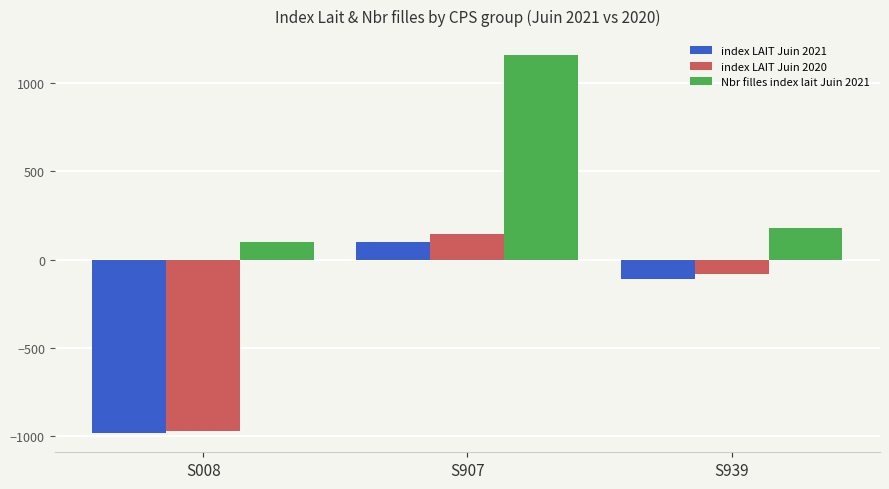

What is the difference between the maximum and minimum values in the index LAIT Juin 2021 series?

1084.4